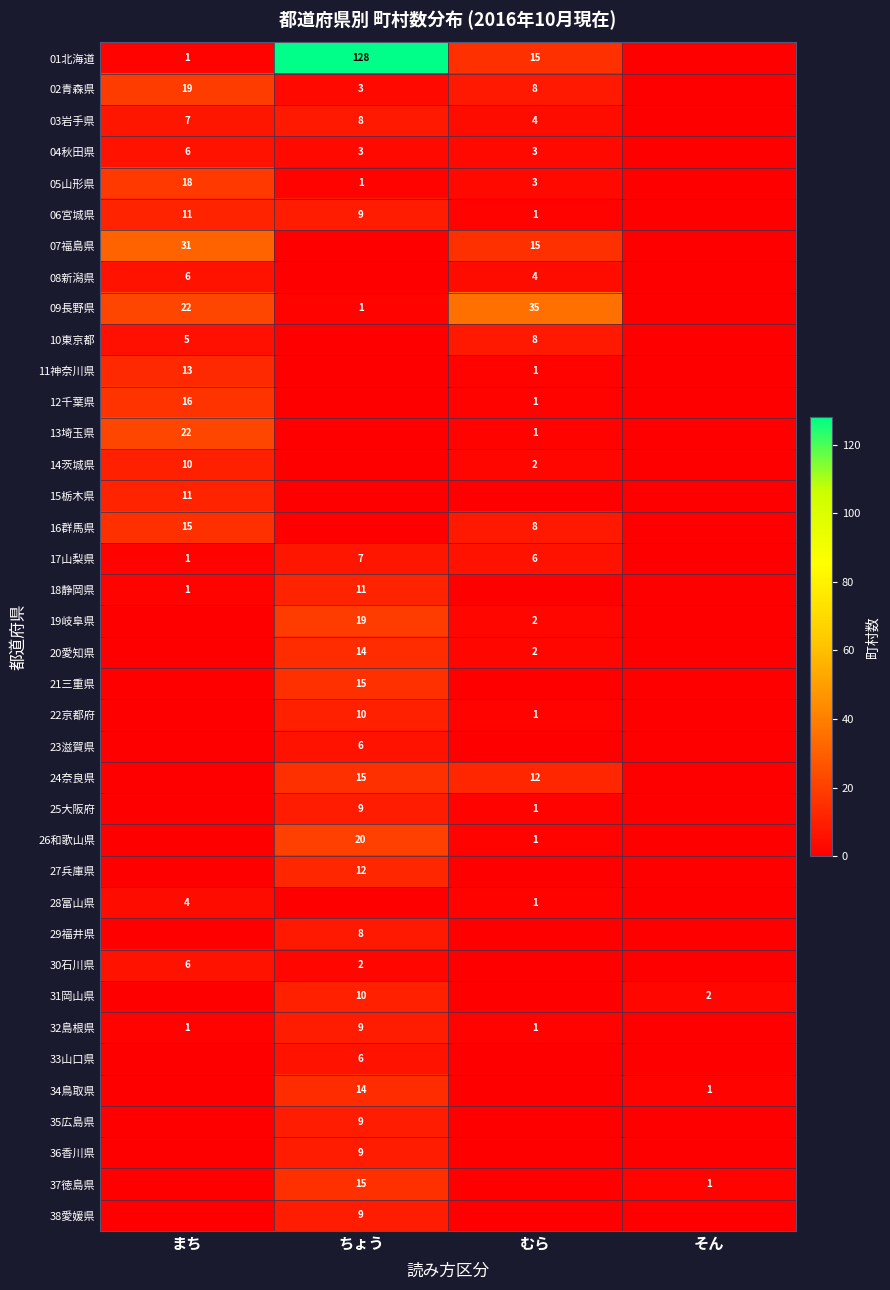

True or false: 32島根県 has a value of 6 at ちょう.

False